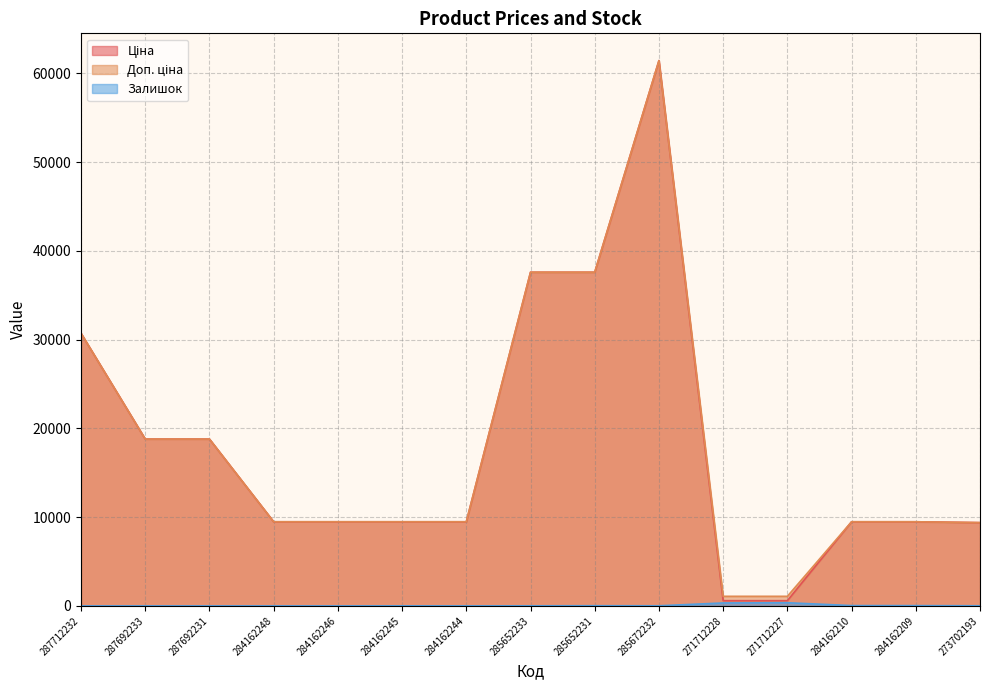

What are all the series names shown in the legend?

Ціна, Доп. ціна, Залишок